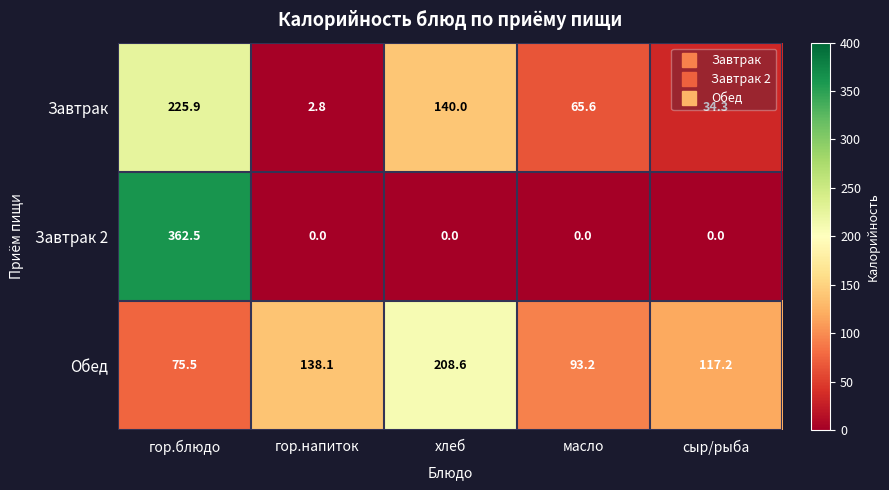

Rank the series by their average value, from highest to lowest.

Обед, Завтрак, Завтрак 2